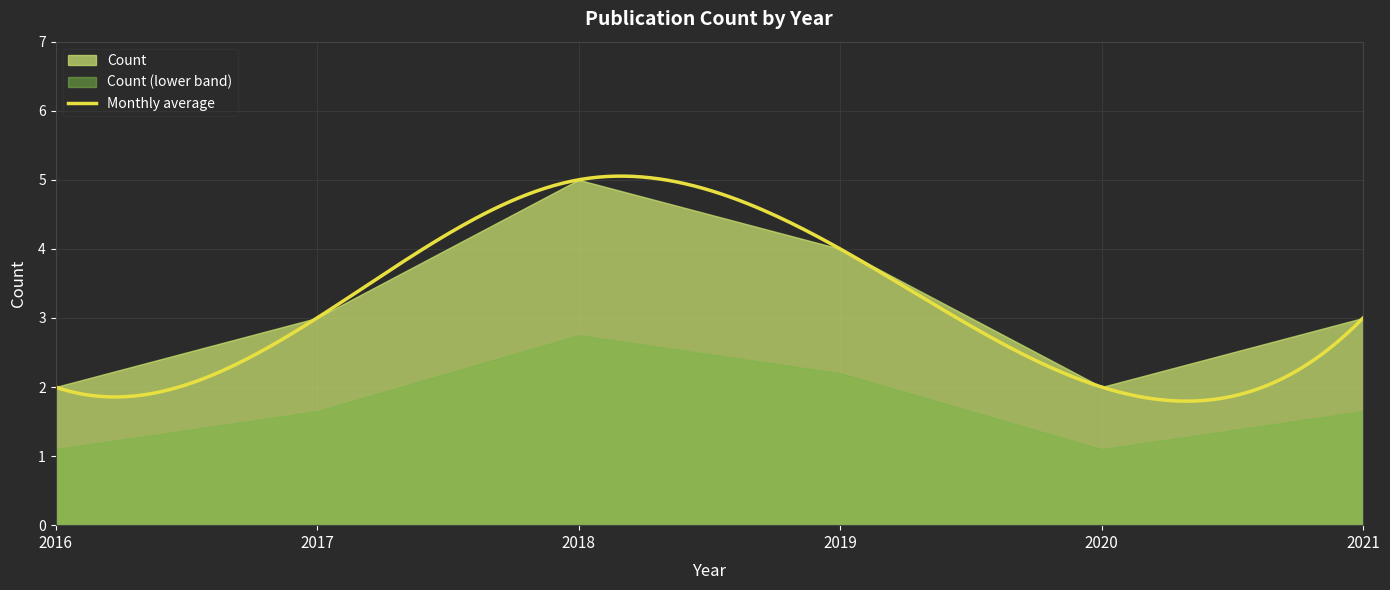

True or false: there are more than 2 points higher than both neighbors.

False